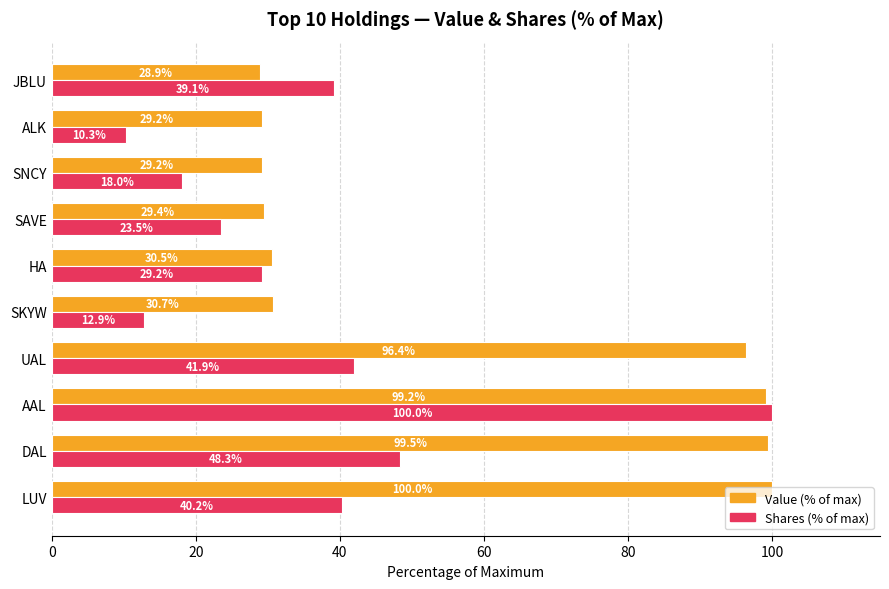

The value of Value (% of max) at ALK is 29.2. True or false?

True